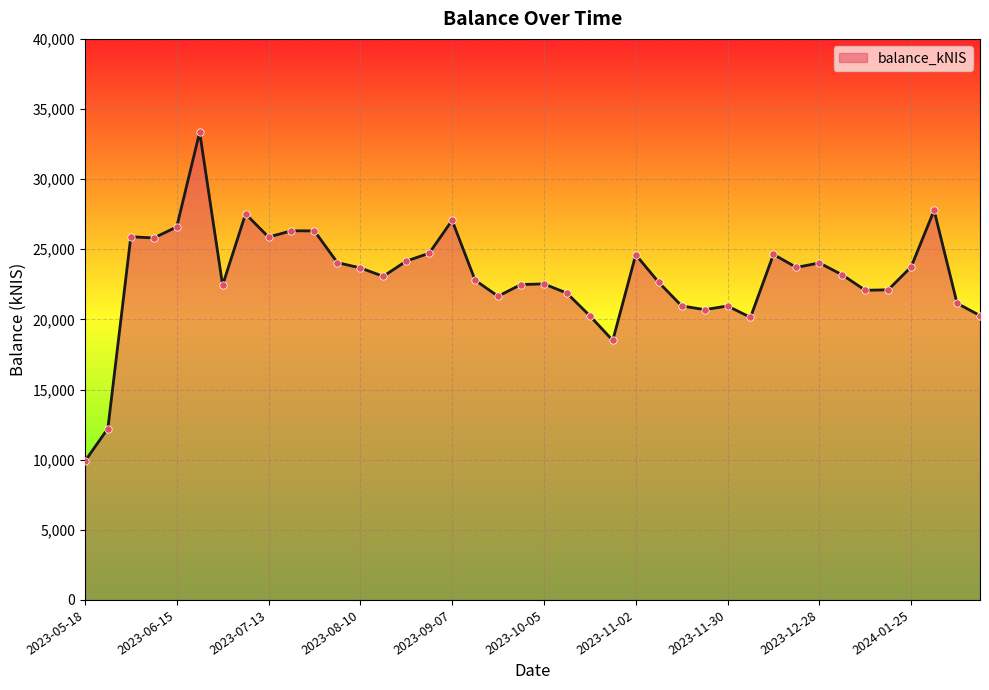

What is the difference between the maximum and minimum values?

23464.1